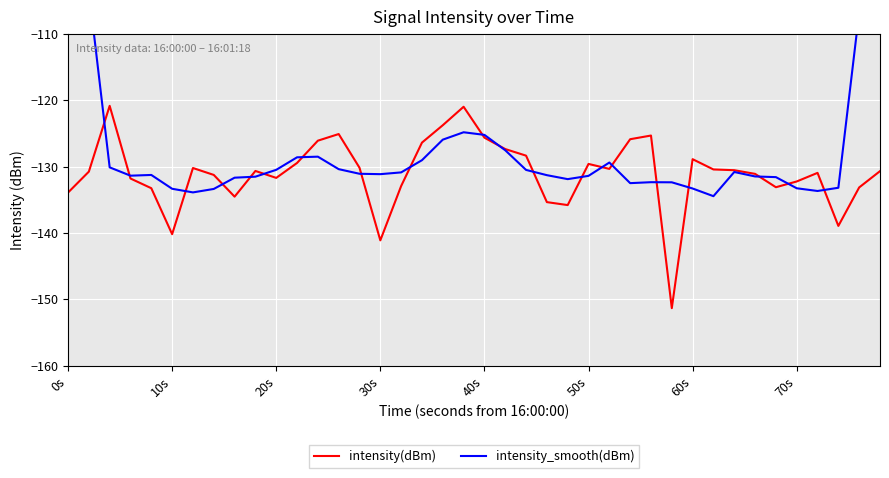

Which series has the largest total across all categories?

intensity_smooth(dBm)